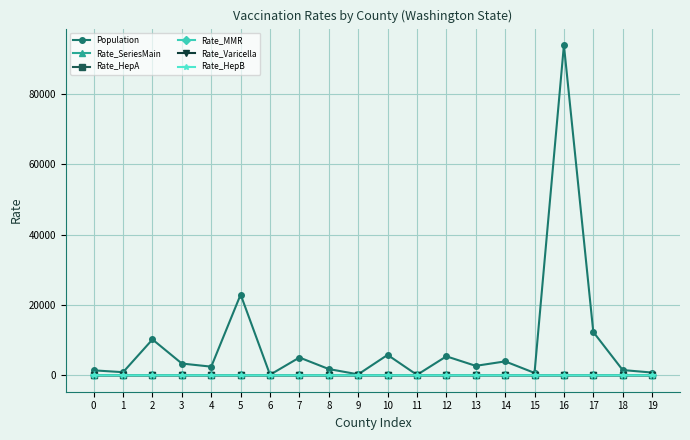

True or false: Rate_SeriesMain and Rate_HepB intersect in this chart.

False